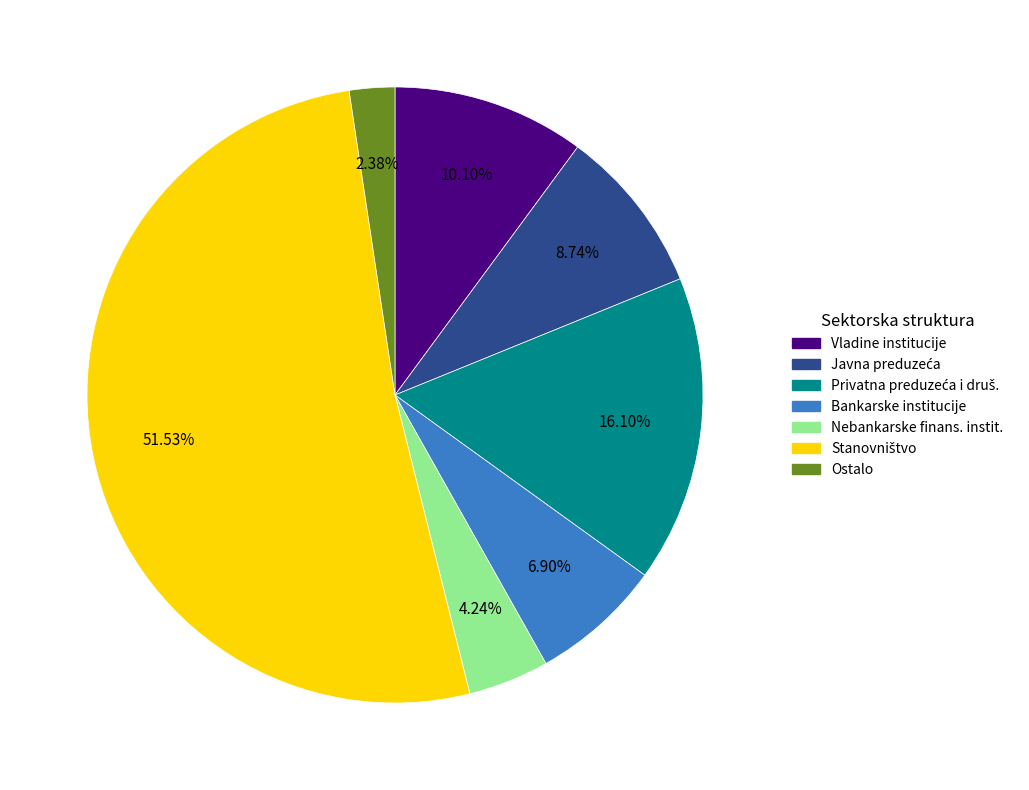

Which has a higher value, Bankarske institucije or Ostalo?

Bankarske institucije